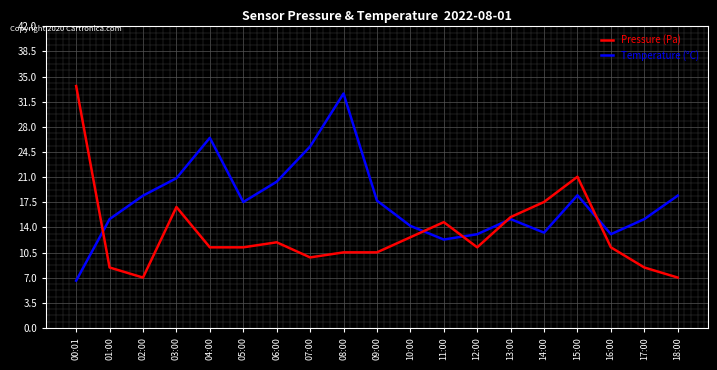

Is the value of Temperature (°C) at 04:00 greater than the value of Pressure (Pa) at 04:00?

No